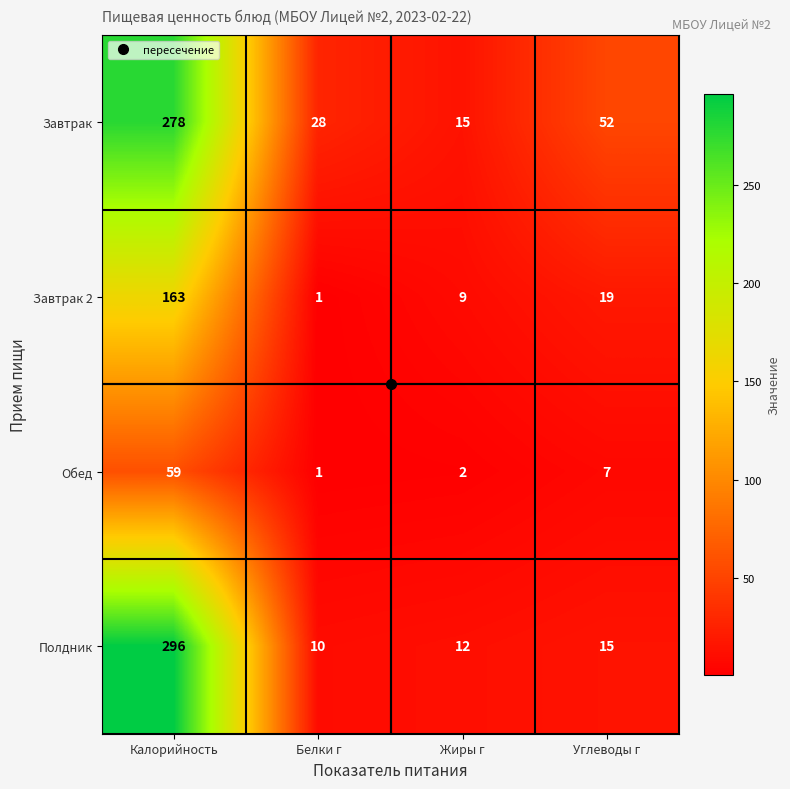

Is it true that Обед equals 82 at Калорийность?

False